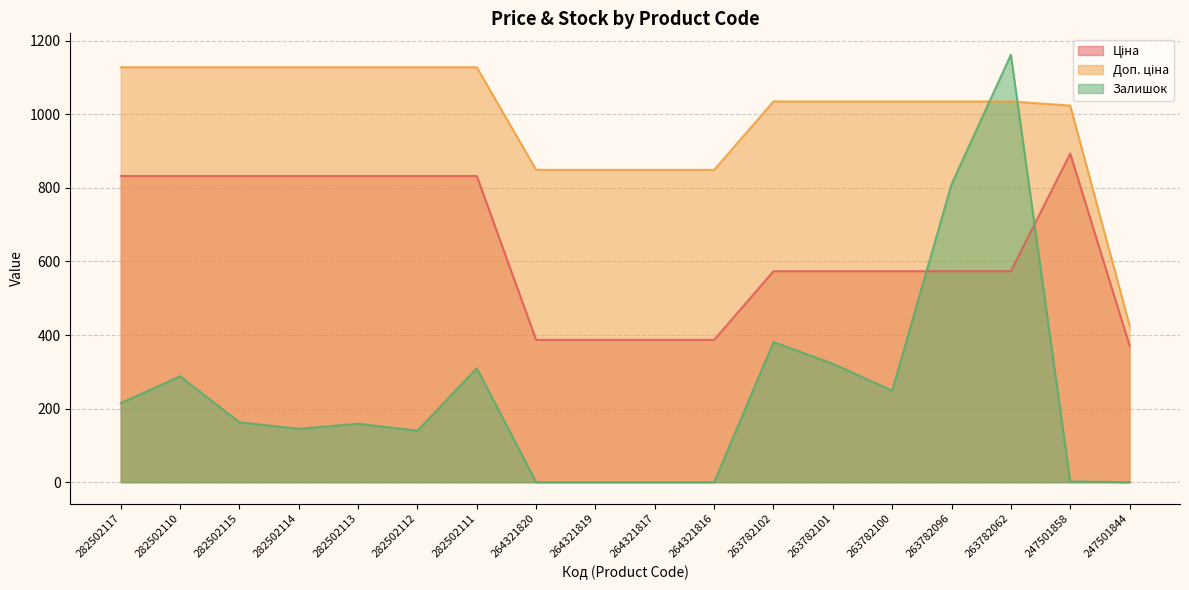

What is the value of the Залишок point at the 7th from the left?

310.0